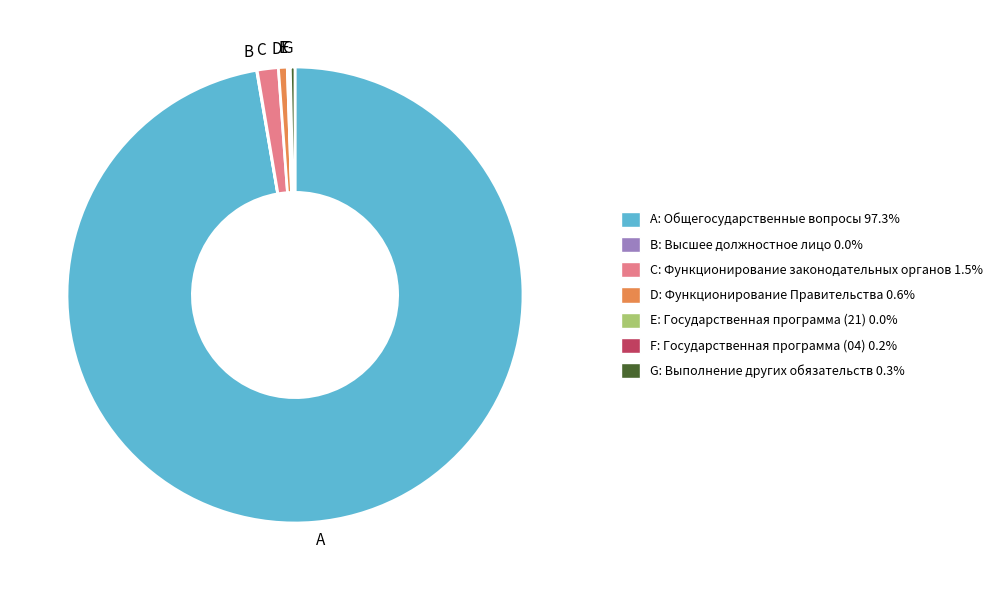

Does any single category account for the majority?

Yes